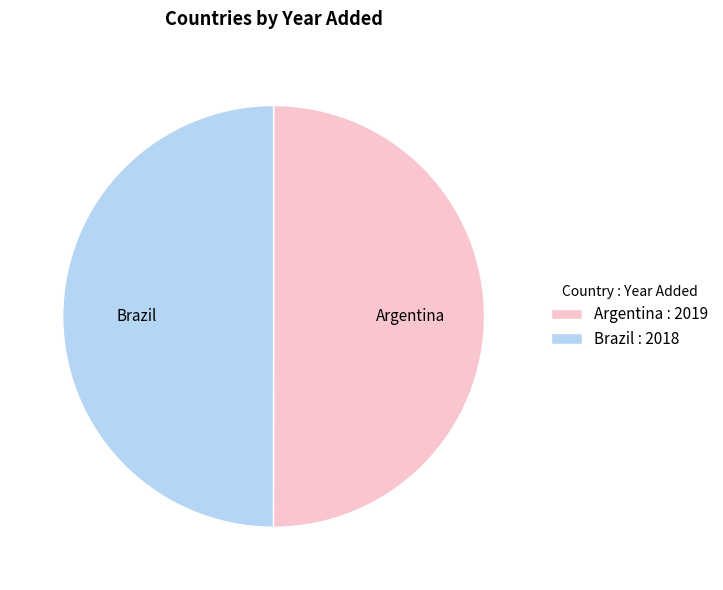

What is the ratio of the value at Argentina : 2019 to the value at Brazil : 2018?

1.0